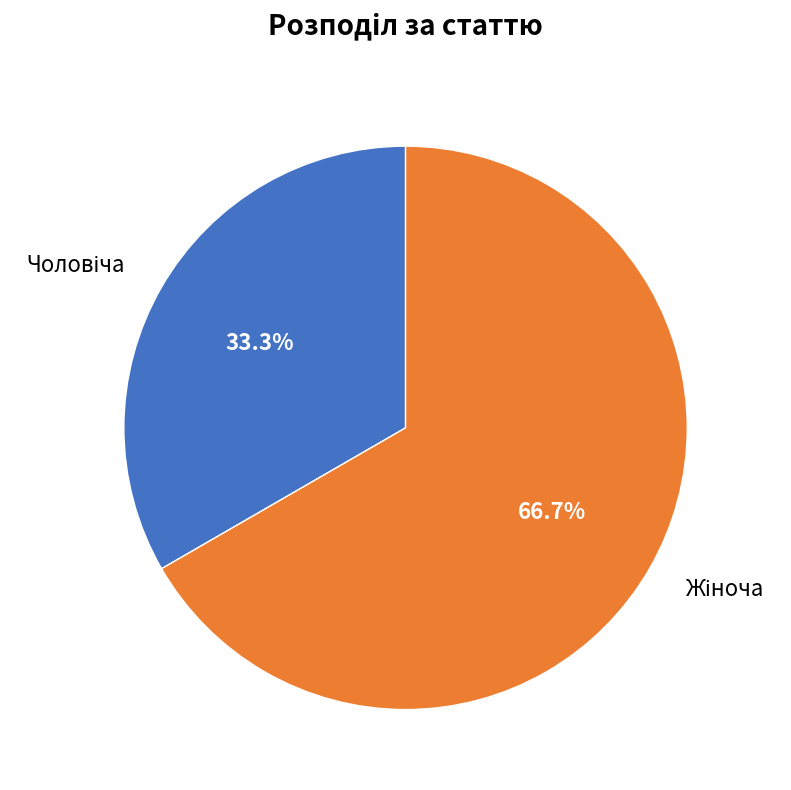

Is there any slice that represents more than half of the pie?

Yes